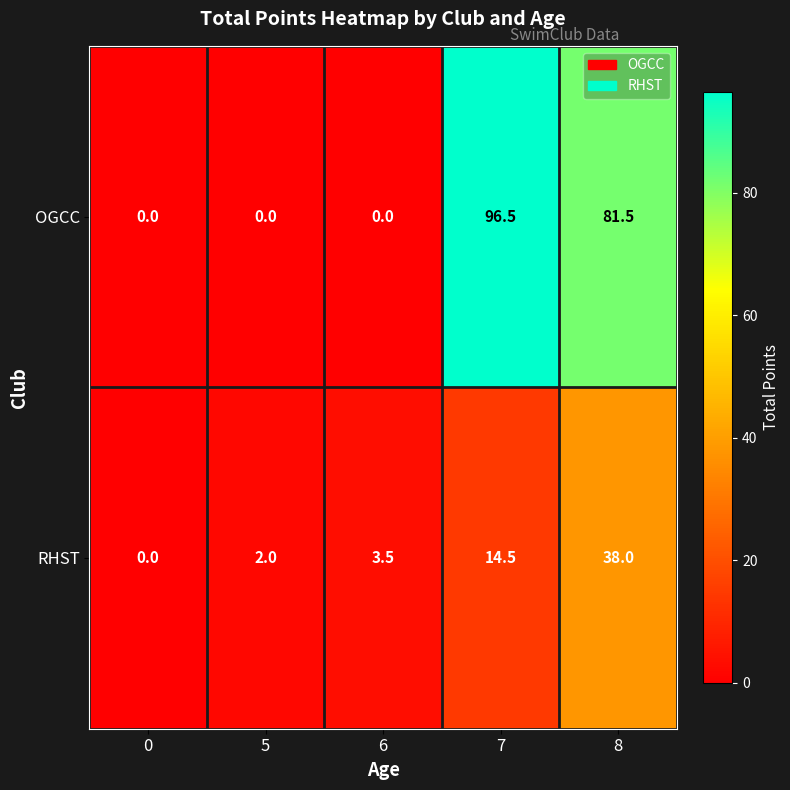

What is the sum of the OGCC values at 8 and 7?

178.0